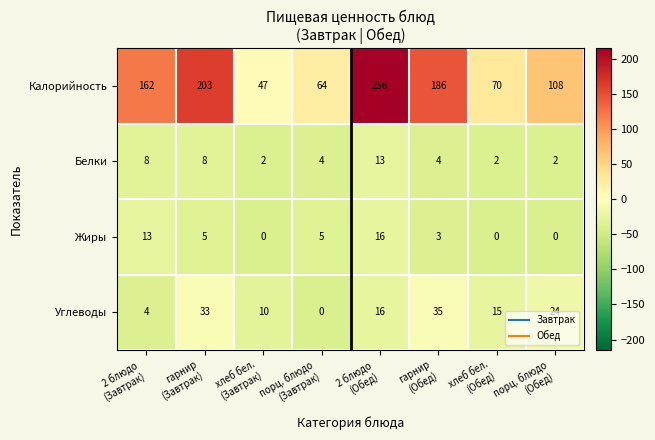

What is the average value of the Жиры series?

5